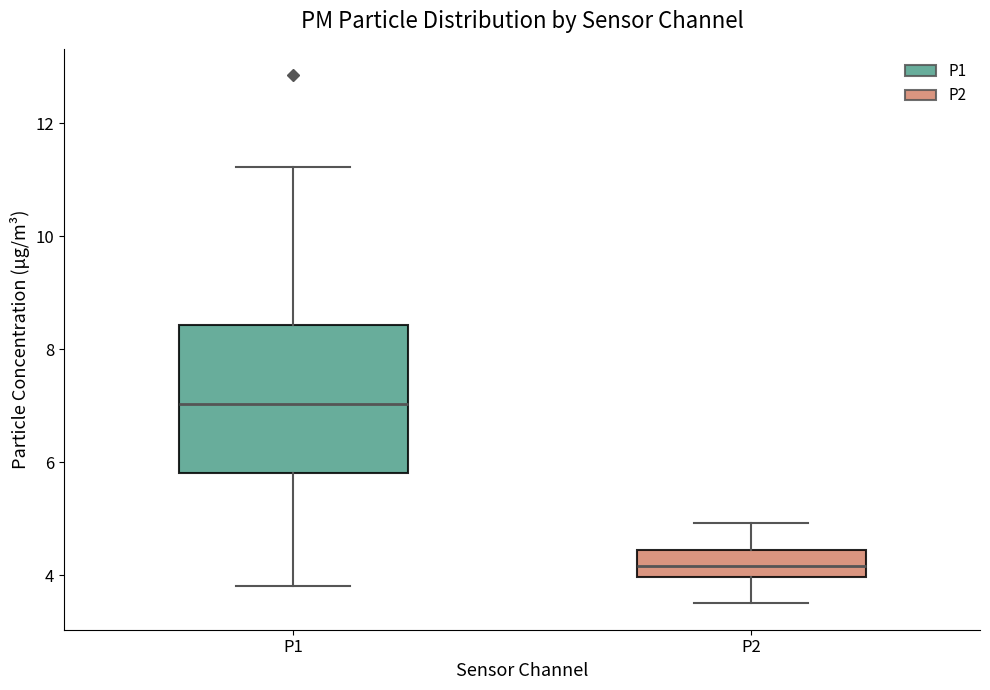

Where does the lower whisker of the box for P1 end on the y-axis? The values are not printed on the chart, so give them approximately, as read against the axis.

3.8